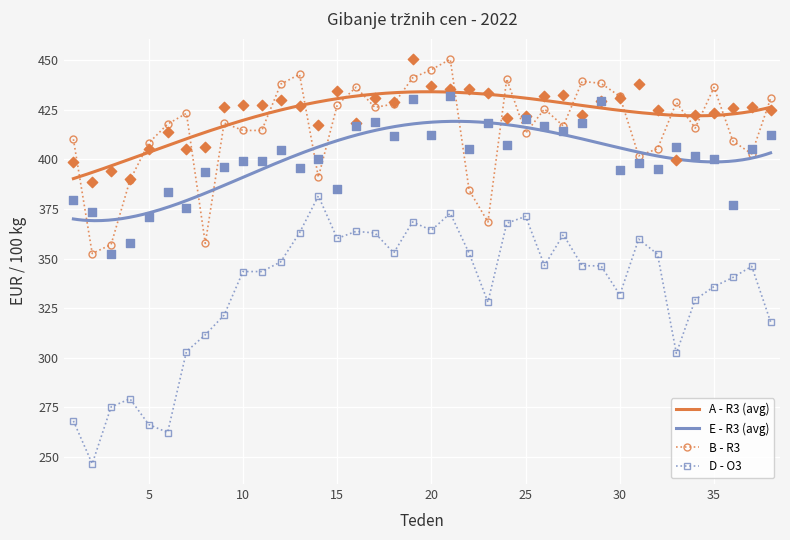

Which series has the largest total across all categories?

A - R3